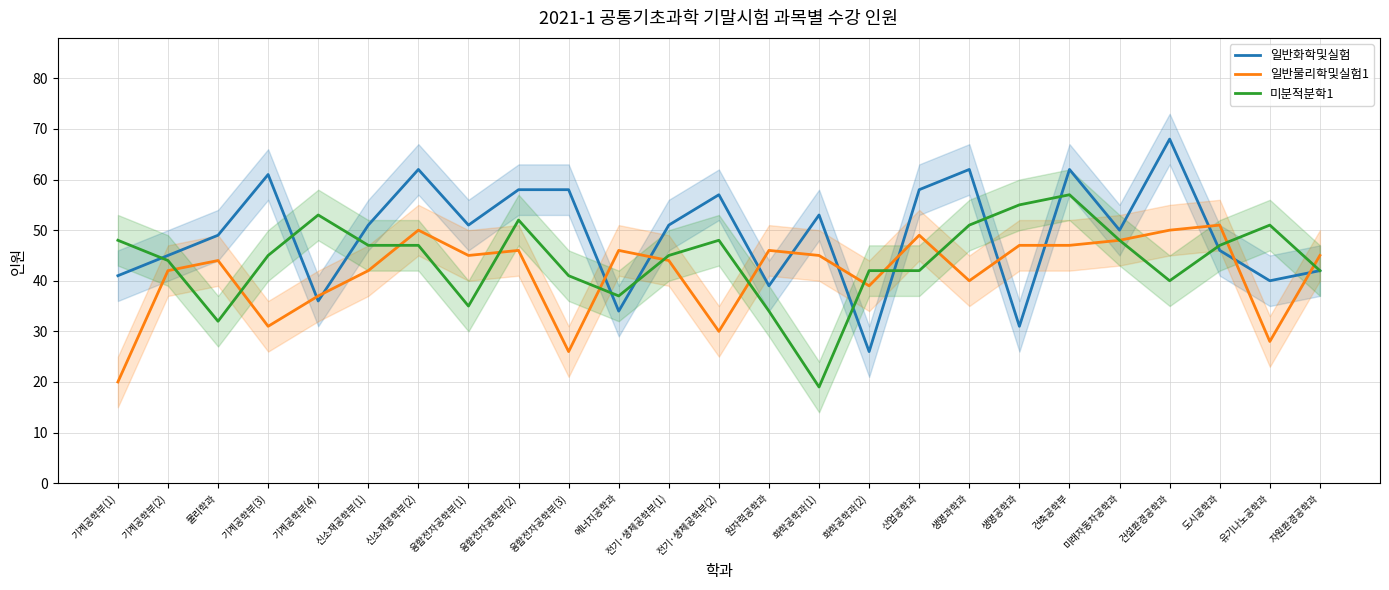

Which series has the widest spread of values?

일반화학및실험